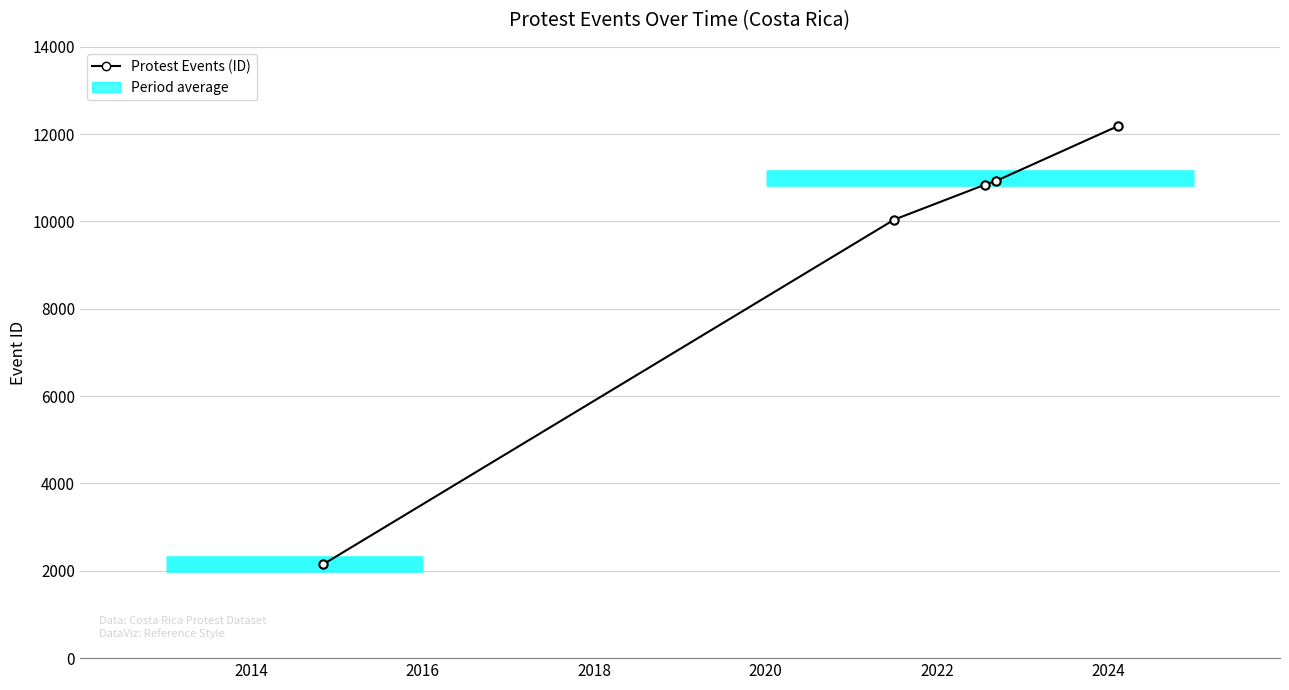

True or false: the data has more than 1 interior local peaks.

False